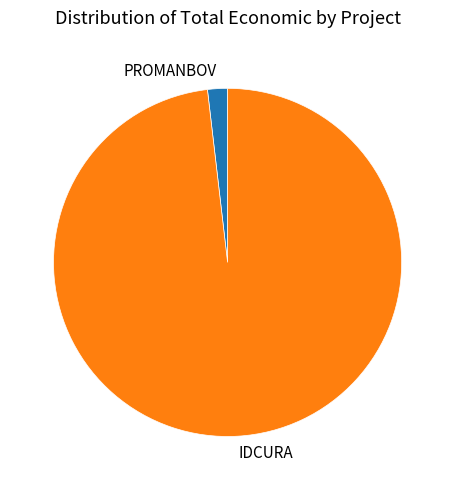

Which slice is the smallest?

PROMANBOV